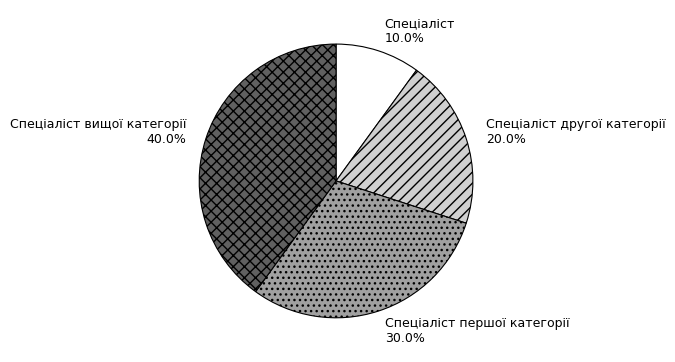

Does Спеціаліст represent more than half of the total?

No